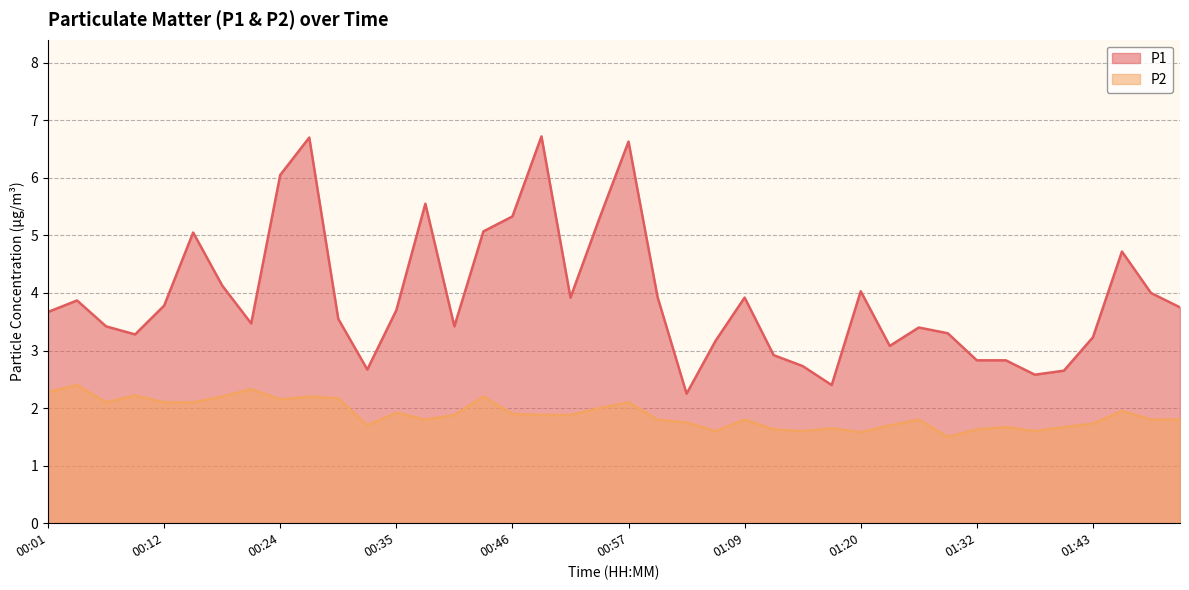

True or false: P1 and P2 cross at least once.

False